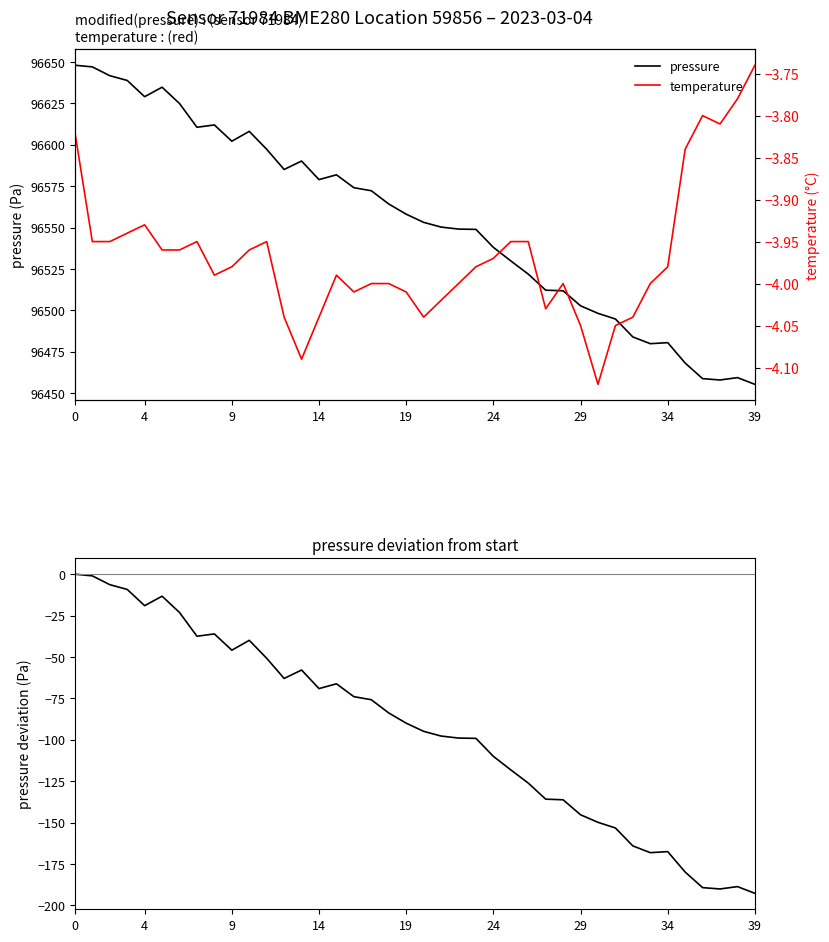

In temperature, how many points are lower than both neighbors (excluding endpoints)?

7